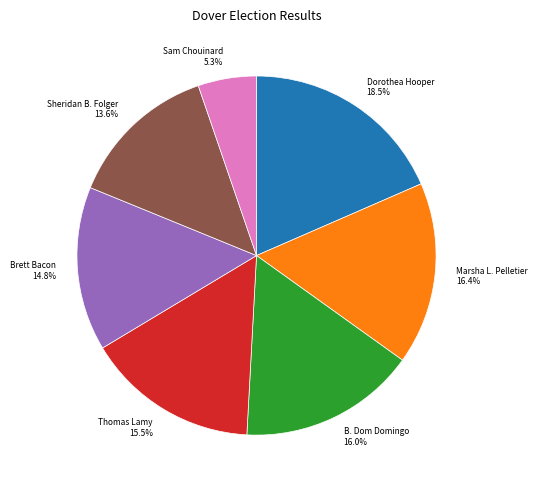

To the nearest percent, what is the difference between the Sheridan B. Folger and Marsha L. Pelletier slice percentages?

3%